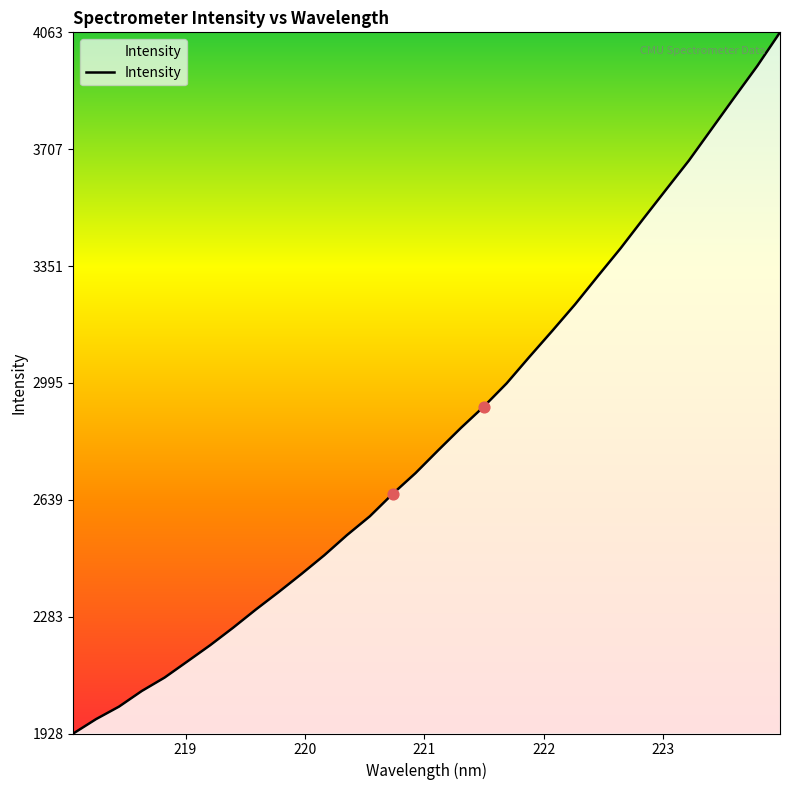

What is the difference between the maximum and minimum values?

2135.0